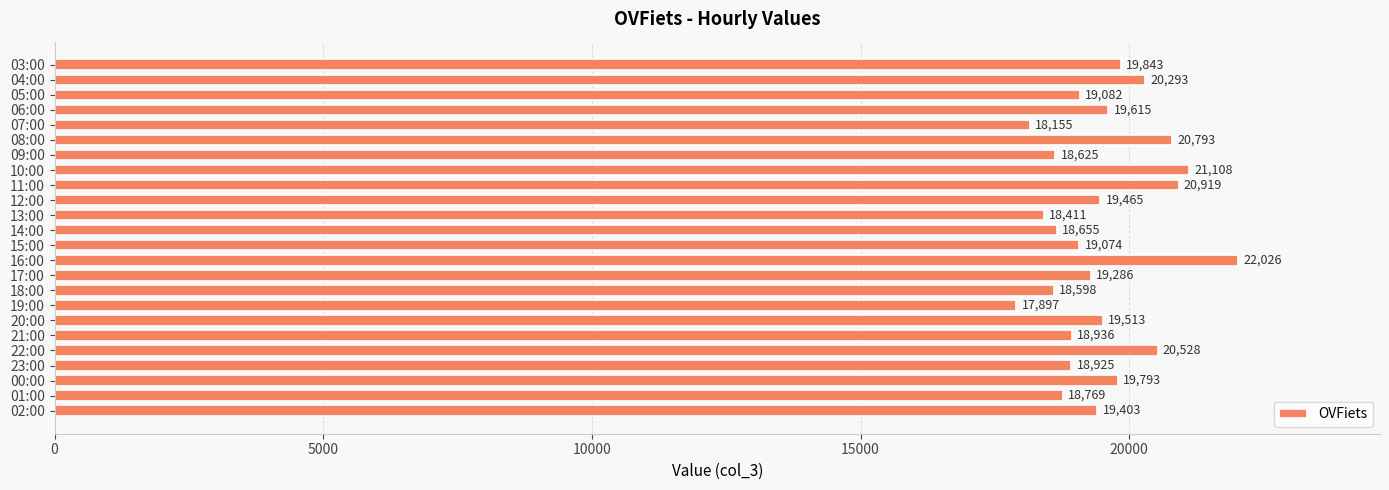

Reading bottom to top, extract all data points from this chart.

02:00=19403	01:00=18769	00:00=19793	23:00=18925	22:00=20528	21:00=18936	20:00=19513	19:00=17897	18:00=18598	17:00=19286	16:00=22026	15:00=19074	14:00=18655	13:00=18411	12:00=19465	11:00=20919	10:00=21108	09:00=18625	08:00=20793	07:00=18155	06:00=19615	05:00=19082	04:00=20293	03:00=19843